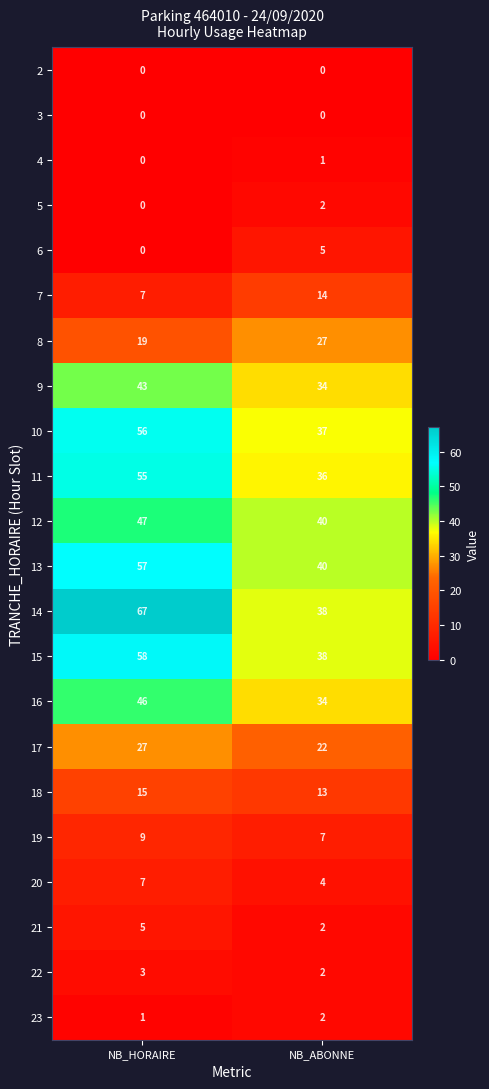

What is the spread (max minus min) of values at NB_ABONNE?

40